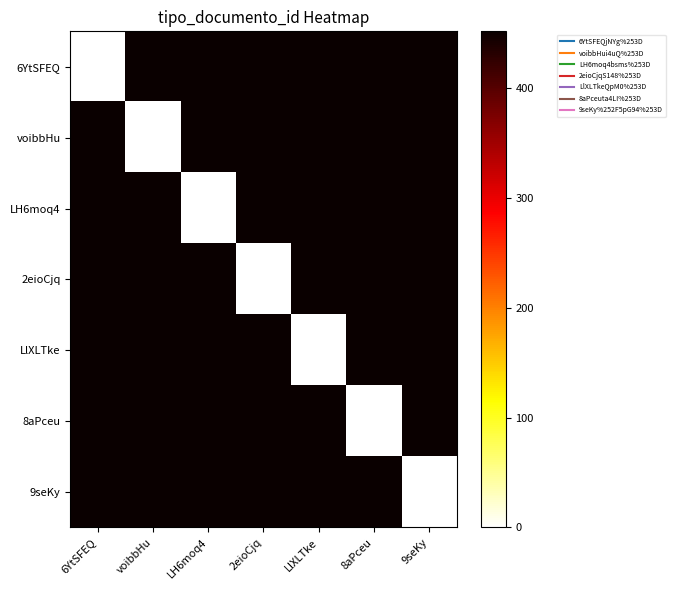

Which has a higher value, voibbHu or LlXLTke?

voibbHu